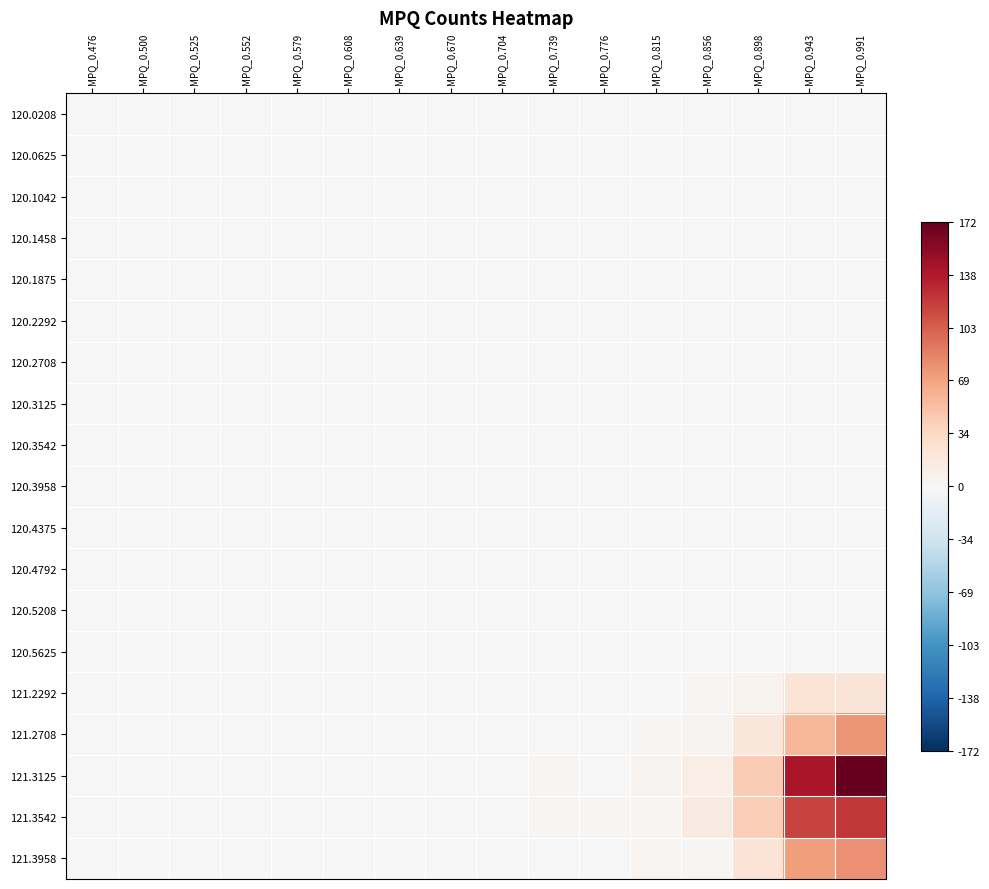

Between MPQ_0.704 and MPQ_0.991, which series saw the biggest shift?

121.3125